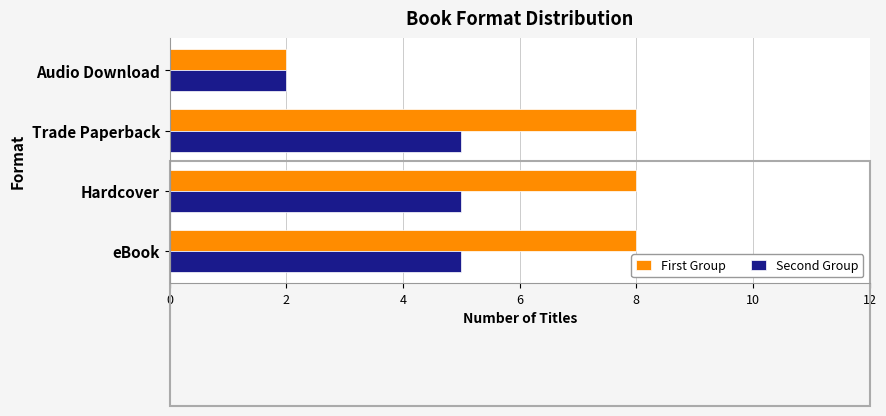

What is the greatest value displayed?

8